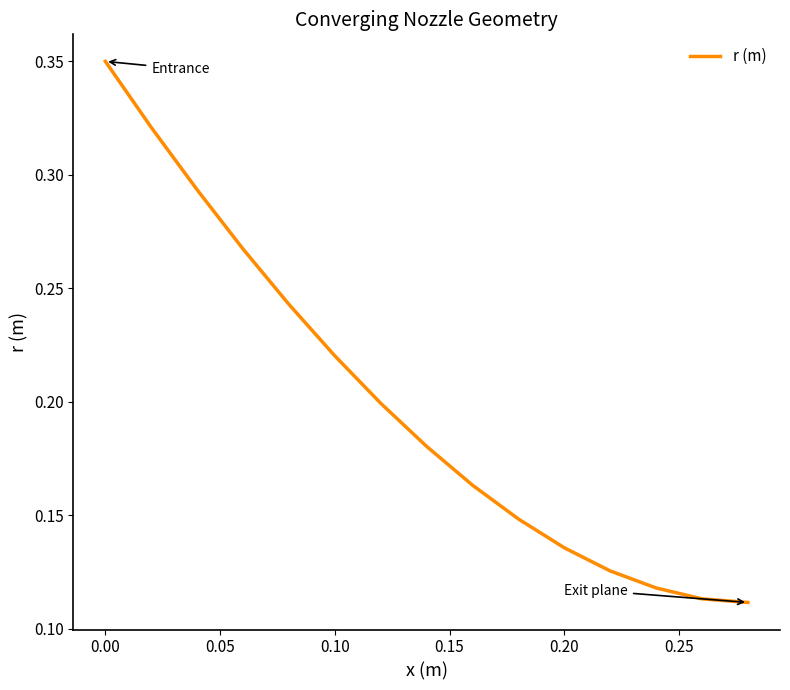

What is the value of the 9th point from the left?

0.2